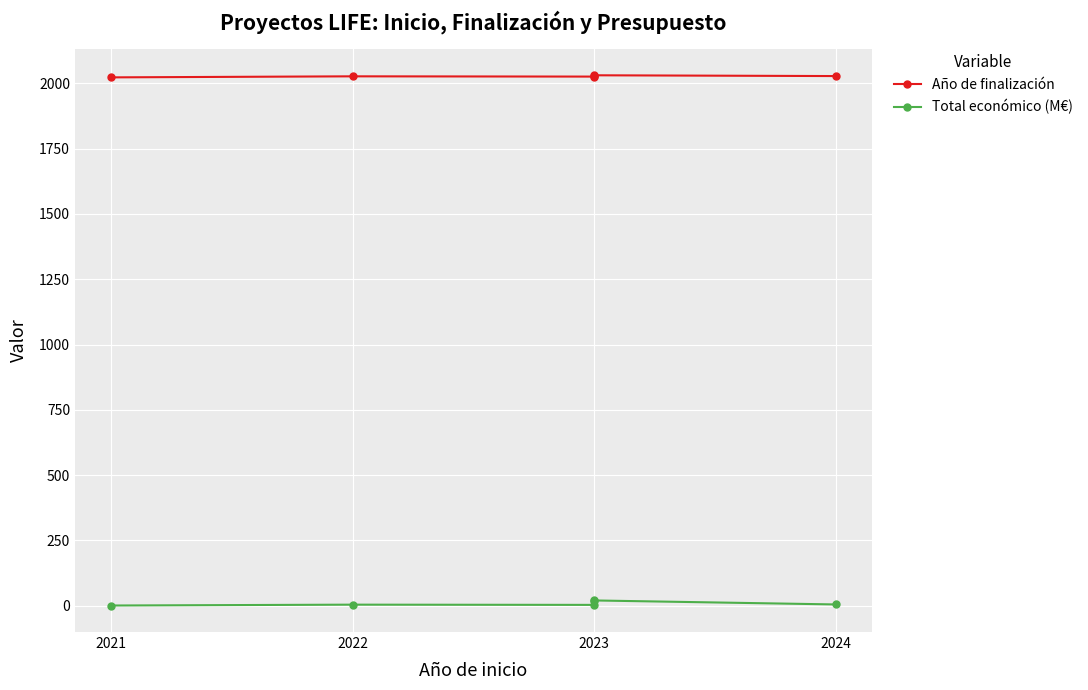

Is this an area chart (filled region under the line)?

No